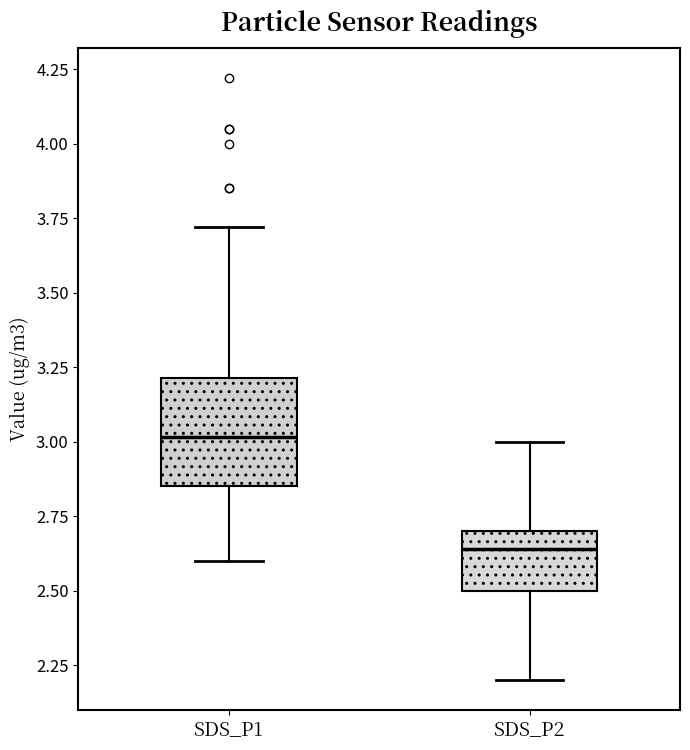

Reading left to right, transcribe this box plot: for each box, give where its median line is, the range the box spans, and where its two whiskers end, as read against the y-axis. The values are not printed on the chart, so give them approximately, as read against the axis.

SDS_P1: median 3.00, box 2.85 to 3.20, whiskers 2.60 to 3.70
SDS_P2: median 2.65, box 2.50 to 2.70, whiskers 2.20 to 3.00